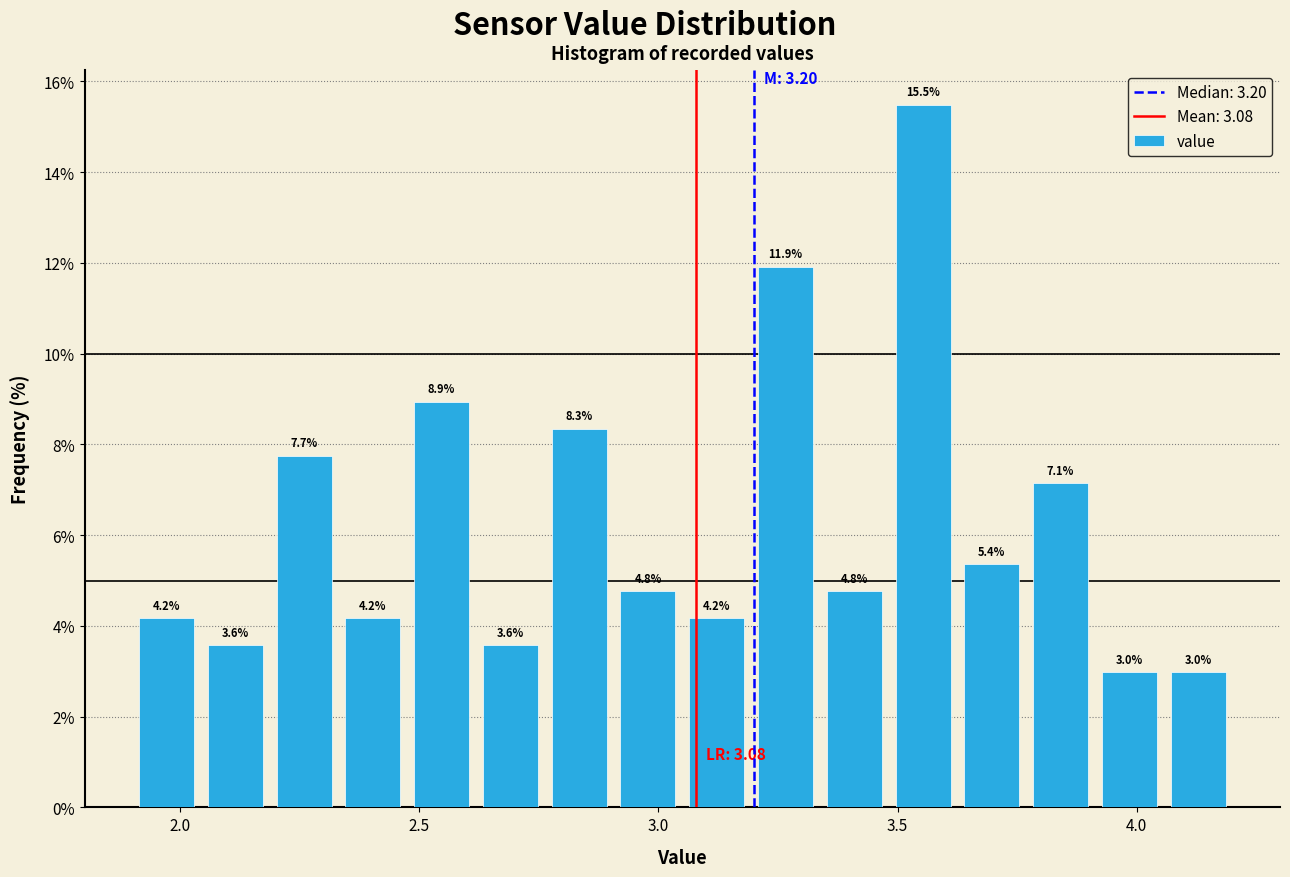

Read against the x-axis, roughly where is the centre of the tallest bar?

3.55